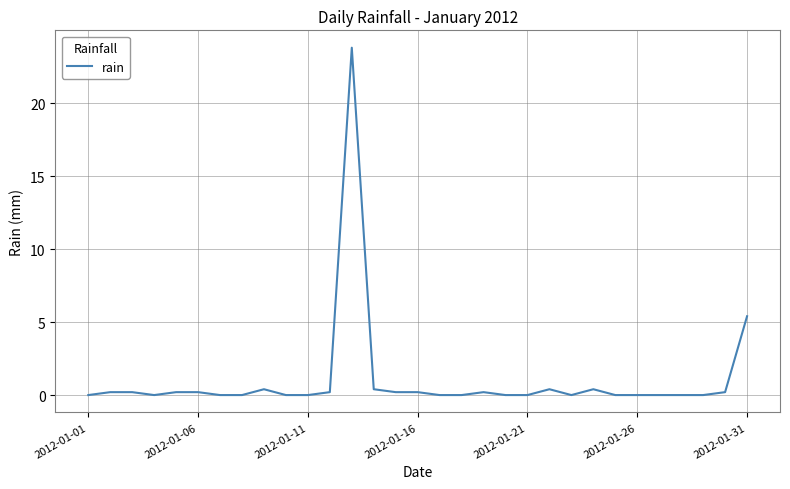

What is the difference between the maximum and minimum values?

23.8